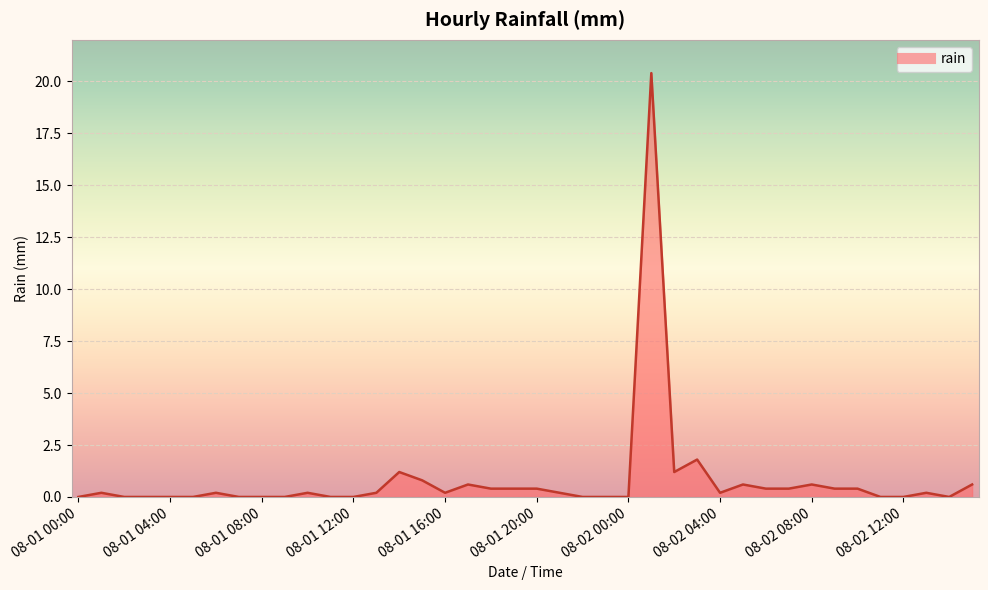

What is the maximum value shown in the chart?

20.4